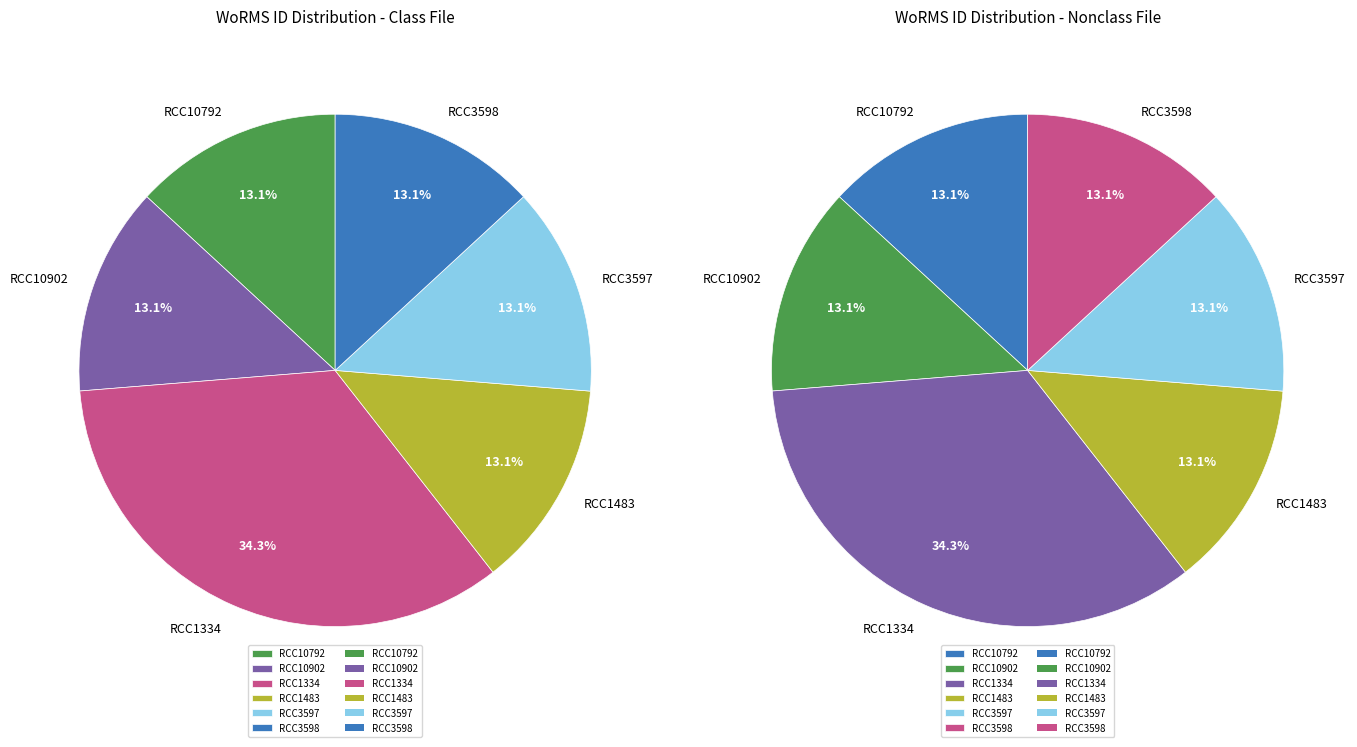

Does any single category account for the majority?

No